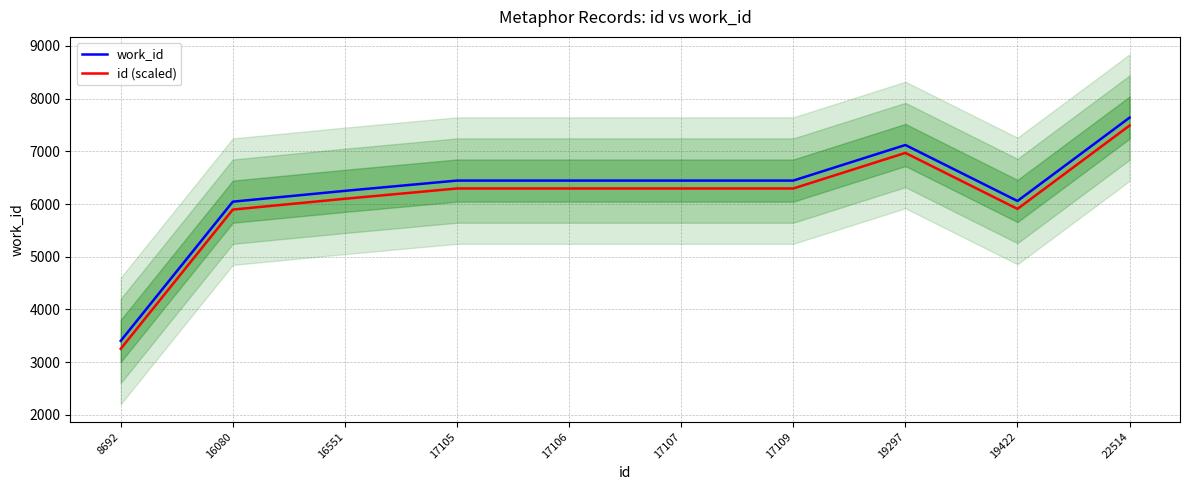

At how many categories does at least one series exceed 3923?

9